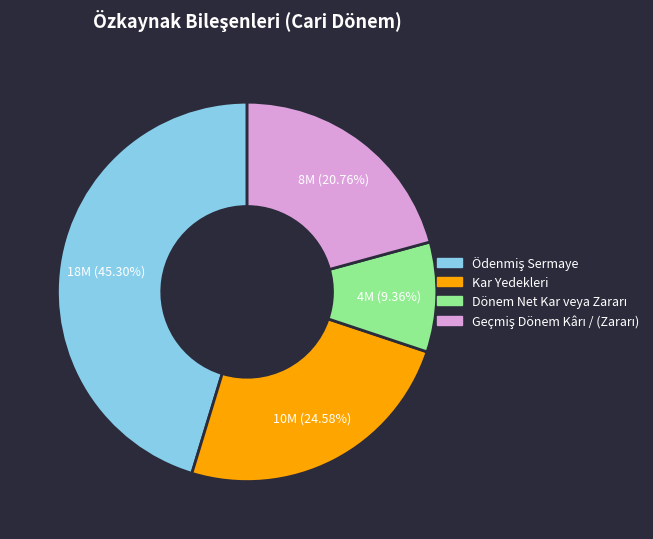

Is there any slice that represents more than half of the pie?

No